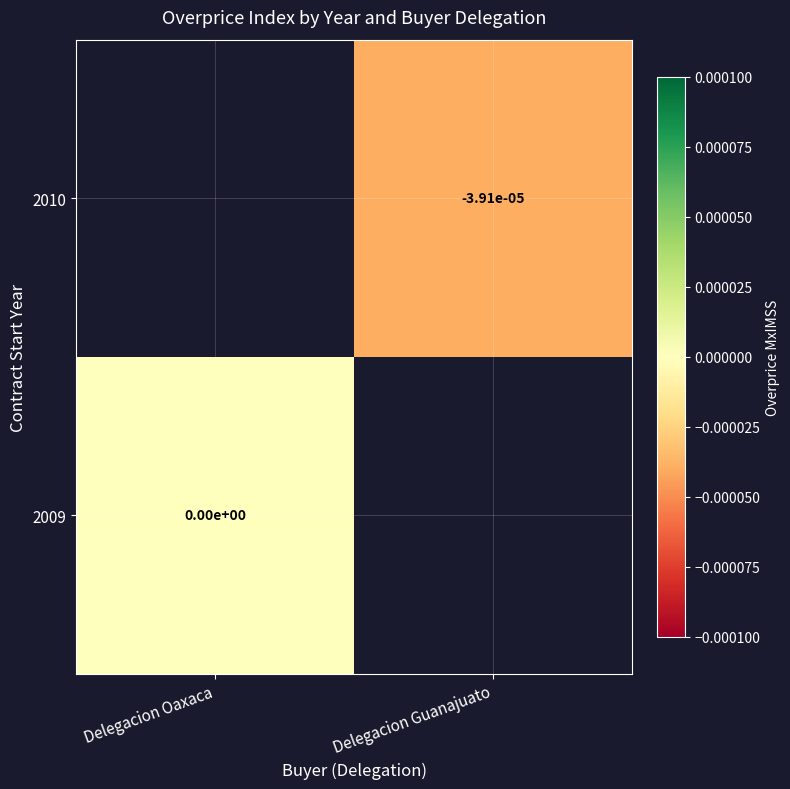

Is the value of 2009 at Delegacion Oaxaca greater than the value of 2010 at Delegacion Guanajuato?

Yes